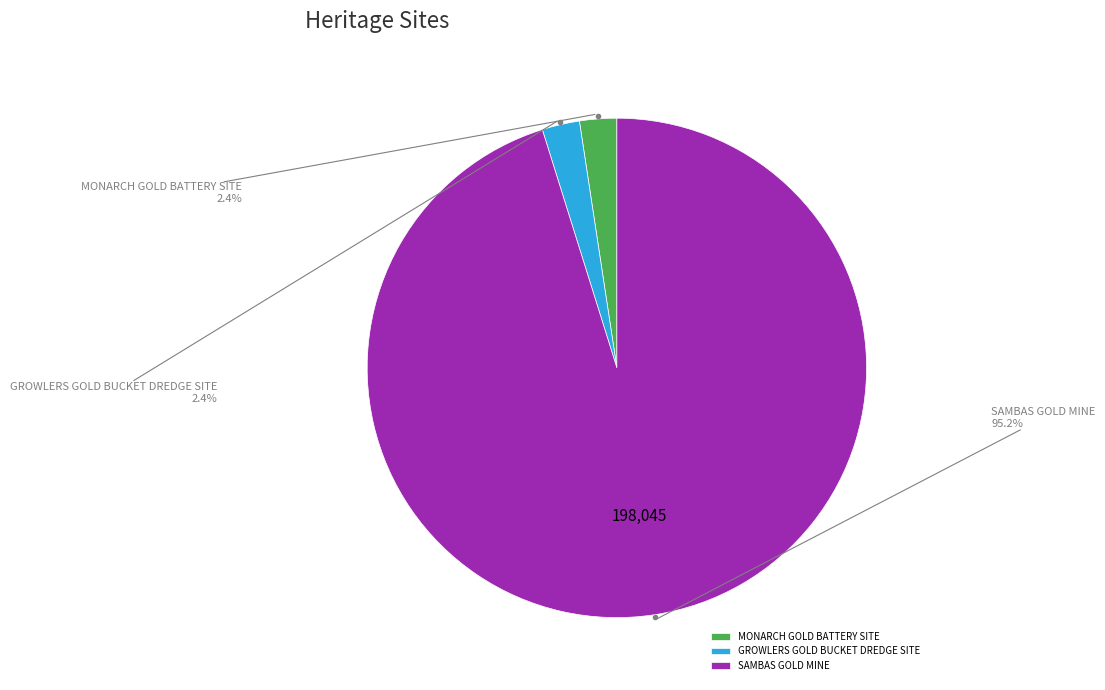

What is the total percentage of MONARCH GOLD BATTERY SITE and SAMBAS GOLD MINE?

97.6%